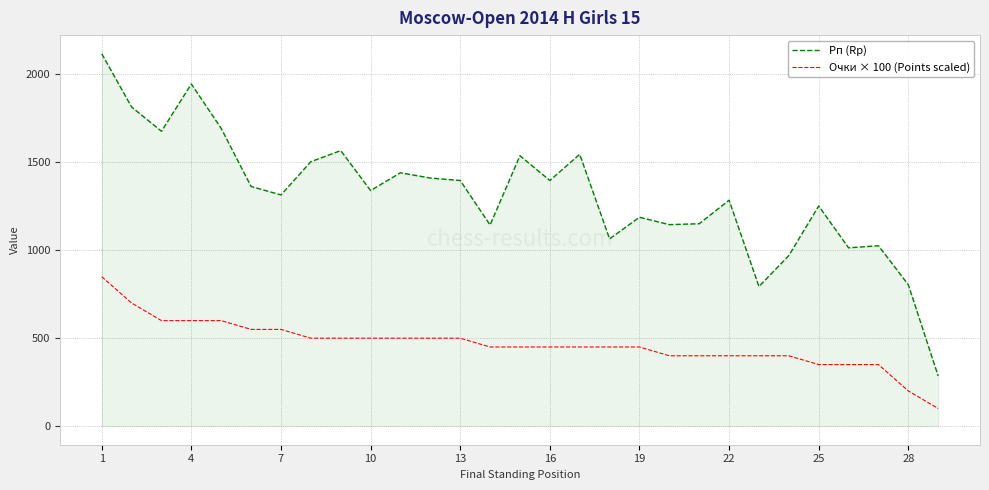

What is the average value of the Рп (Rp) series?

1317